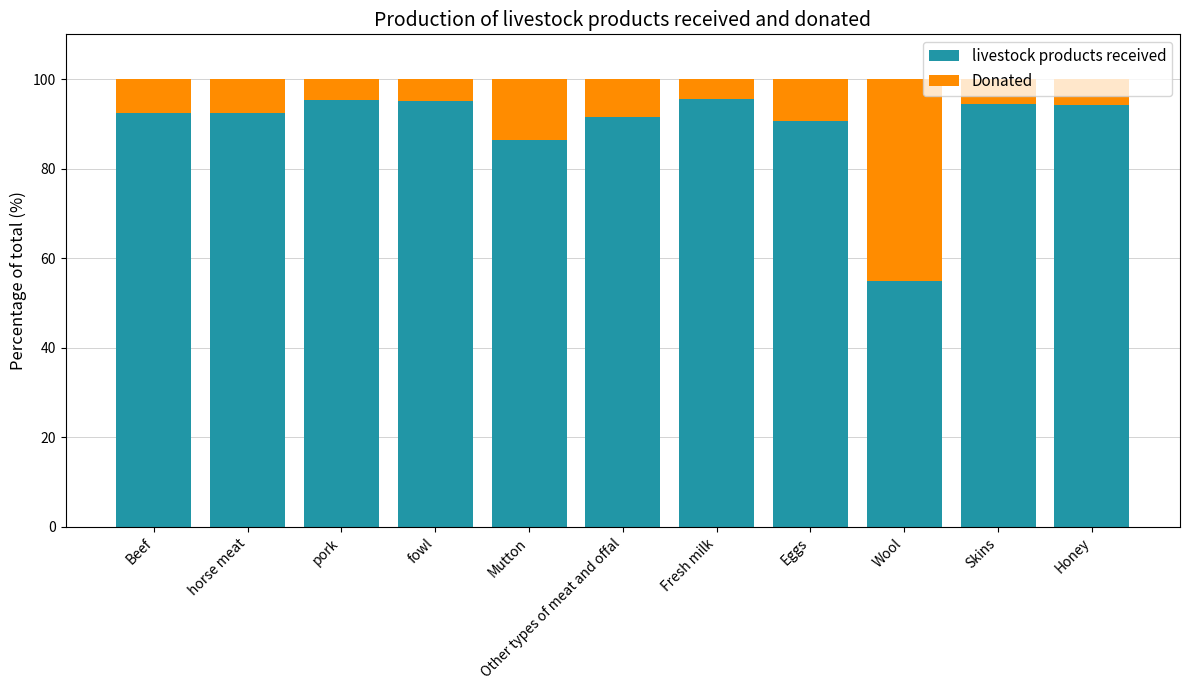

What is the difference between the second highest and minimum values in the livestock products received series?

40.5